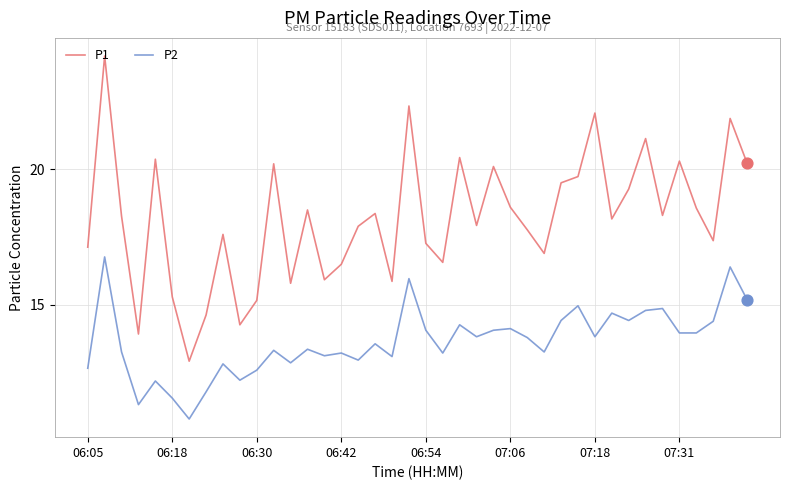

At how many categories does at least one series exceed 15?

36